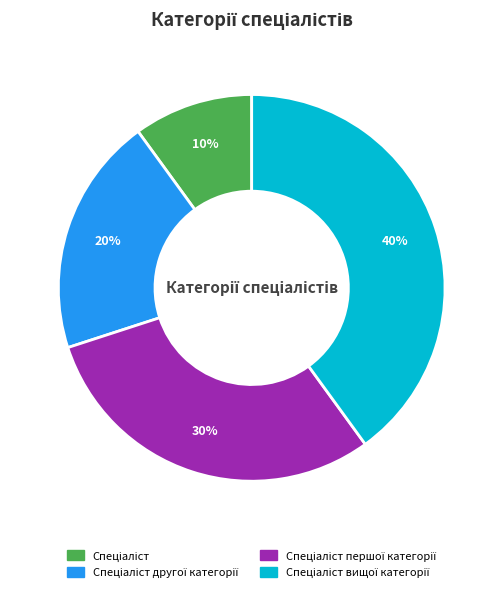

To the nearest percent, what is the average slice percentage?

25%